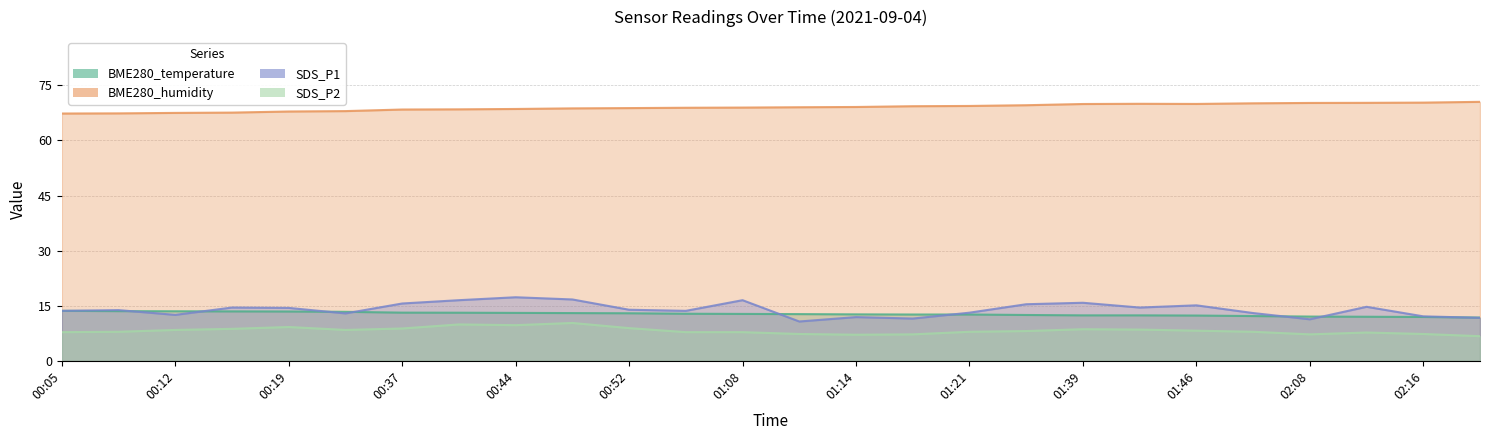

What are all the series names shown in the legend?

BME280_temperature, BME280_humidity, SDS_P1, SDS_P2